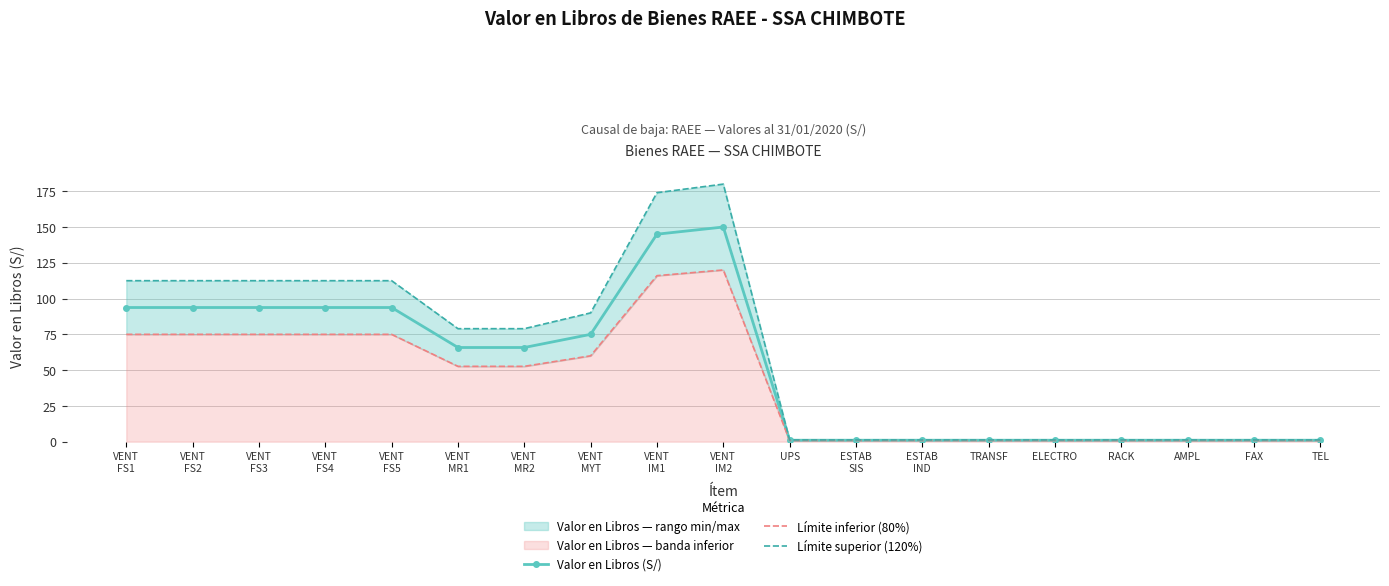

True or false: Valor en Libros (S/) and Límite superior (120%) intersect in this chart.

False